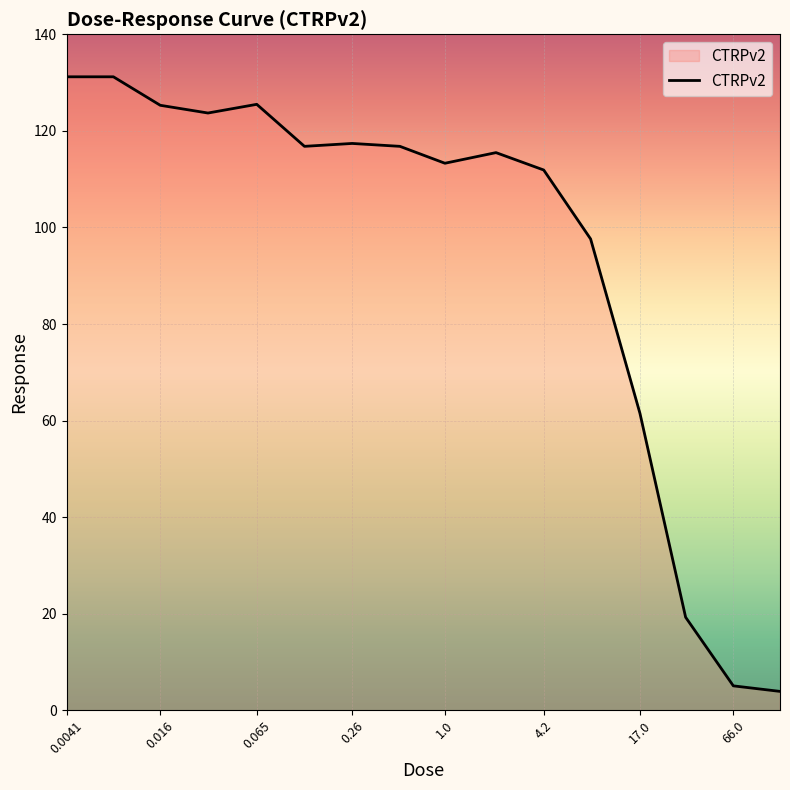

What is the greatest value displayed?

131.2